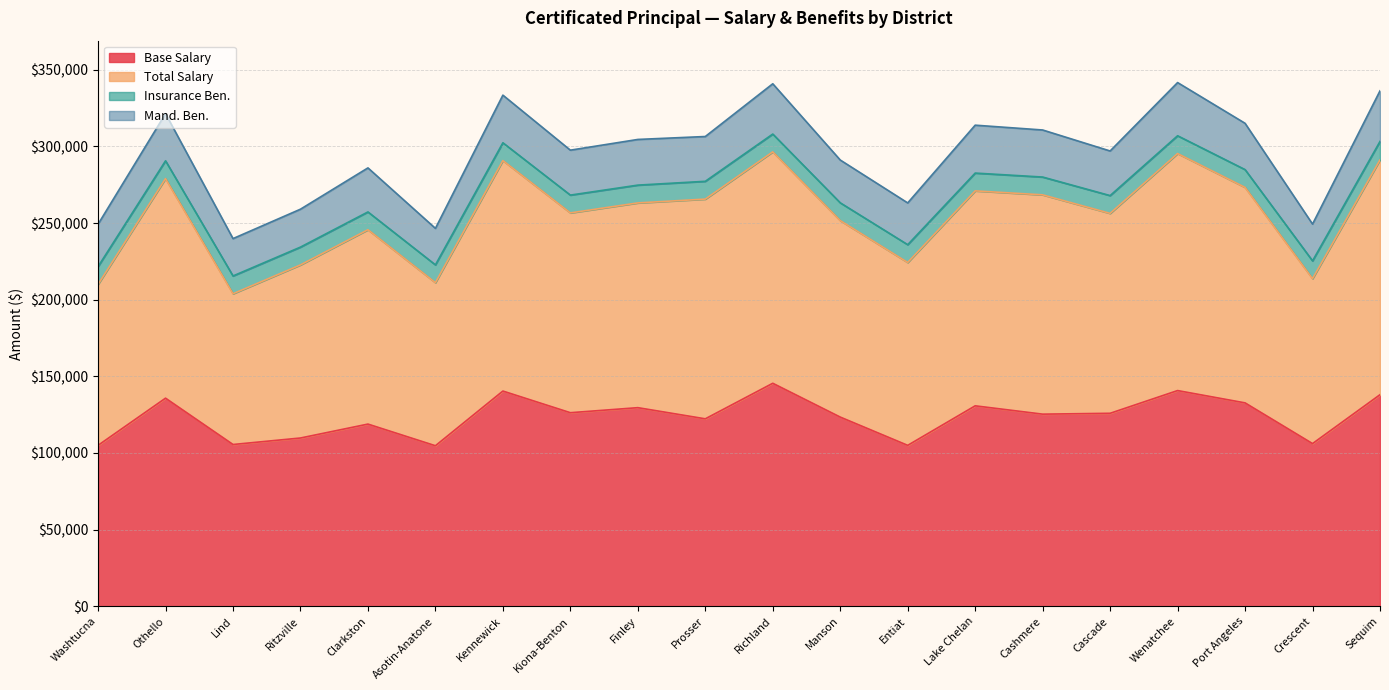

What is the difference between the highest and lowest values at Entiat?

158179